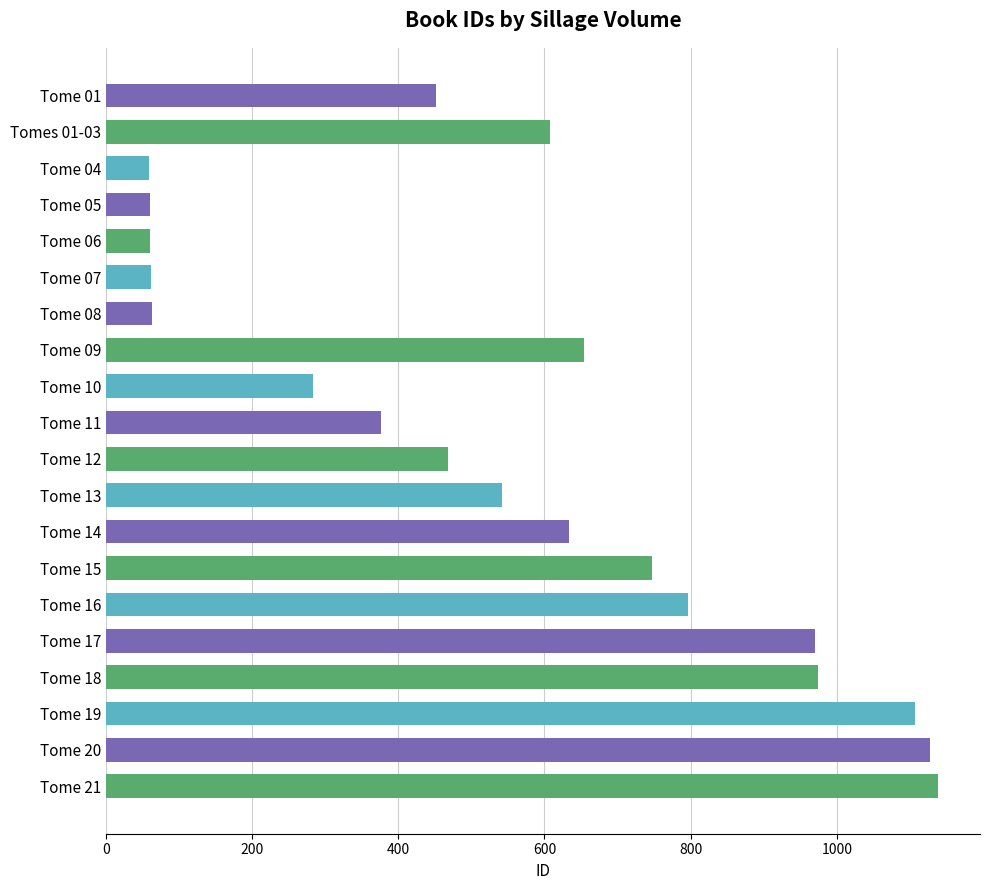

Which has a higher value, Tome 16 or Tome 21?

Tome 21